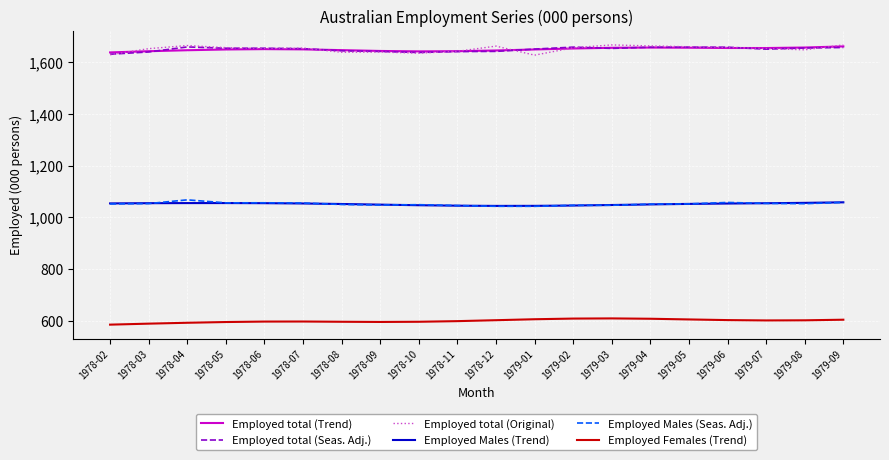

What value does the Employed total (Trend) series have at 1979-09?

1661.4